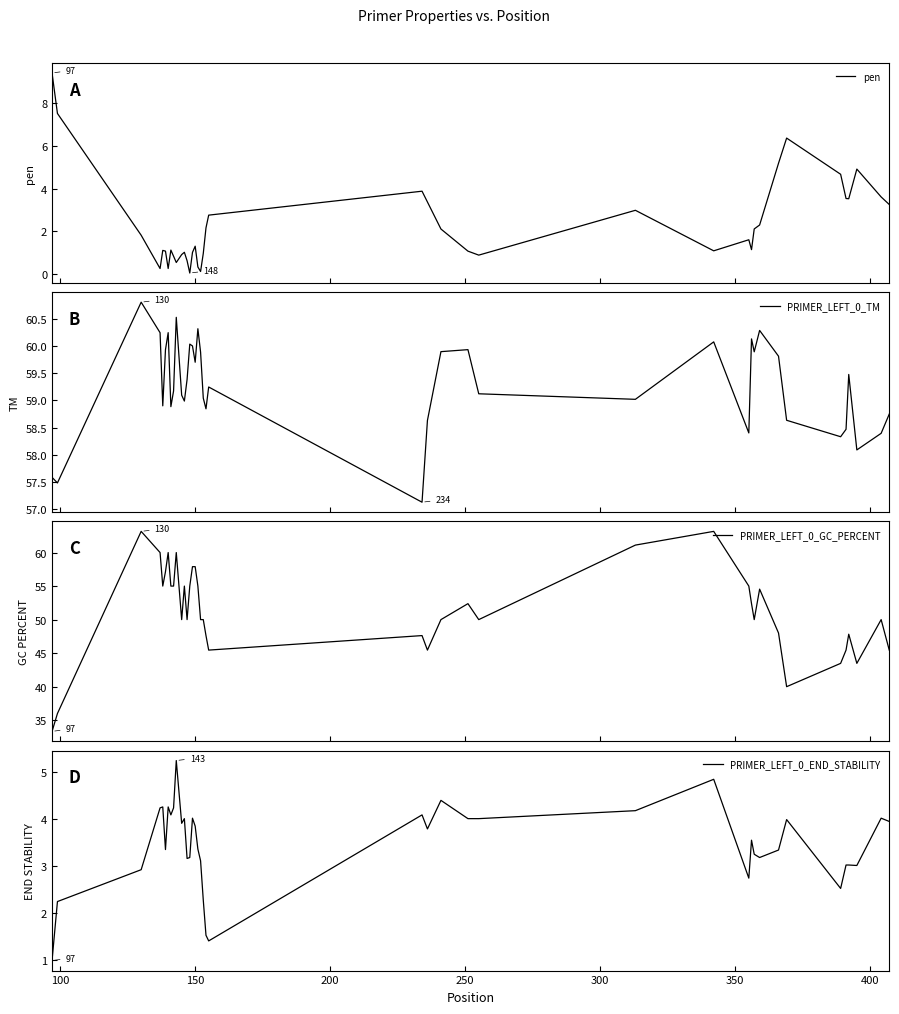

True or false: PRIMER_LEFT_0_END_STABILITY and PRIMER_LEFT_0_GC_PERCENT cross at least once.

False